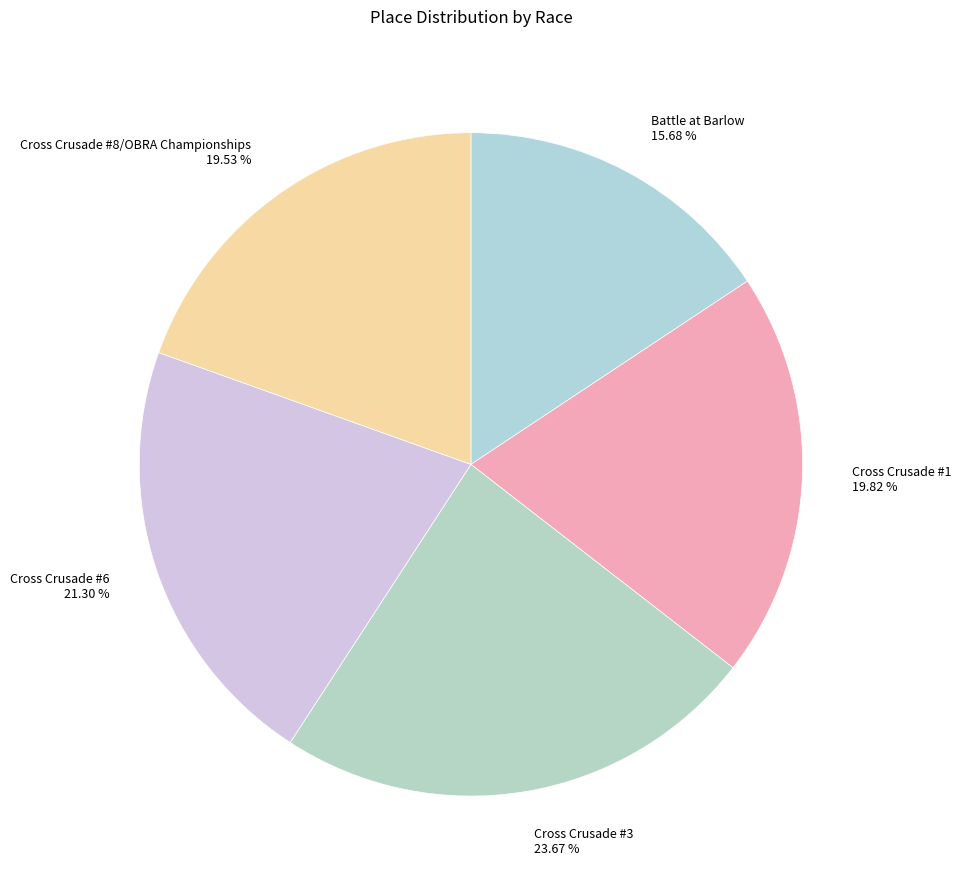

To the nearest percent, what is the combined percentage of Cross Crusade #1 and Cross Crusade #8/OBRA Championships?

39%